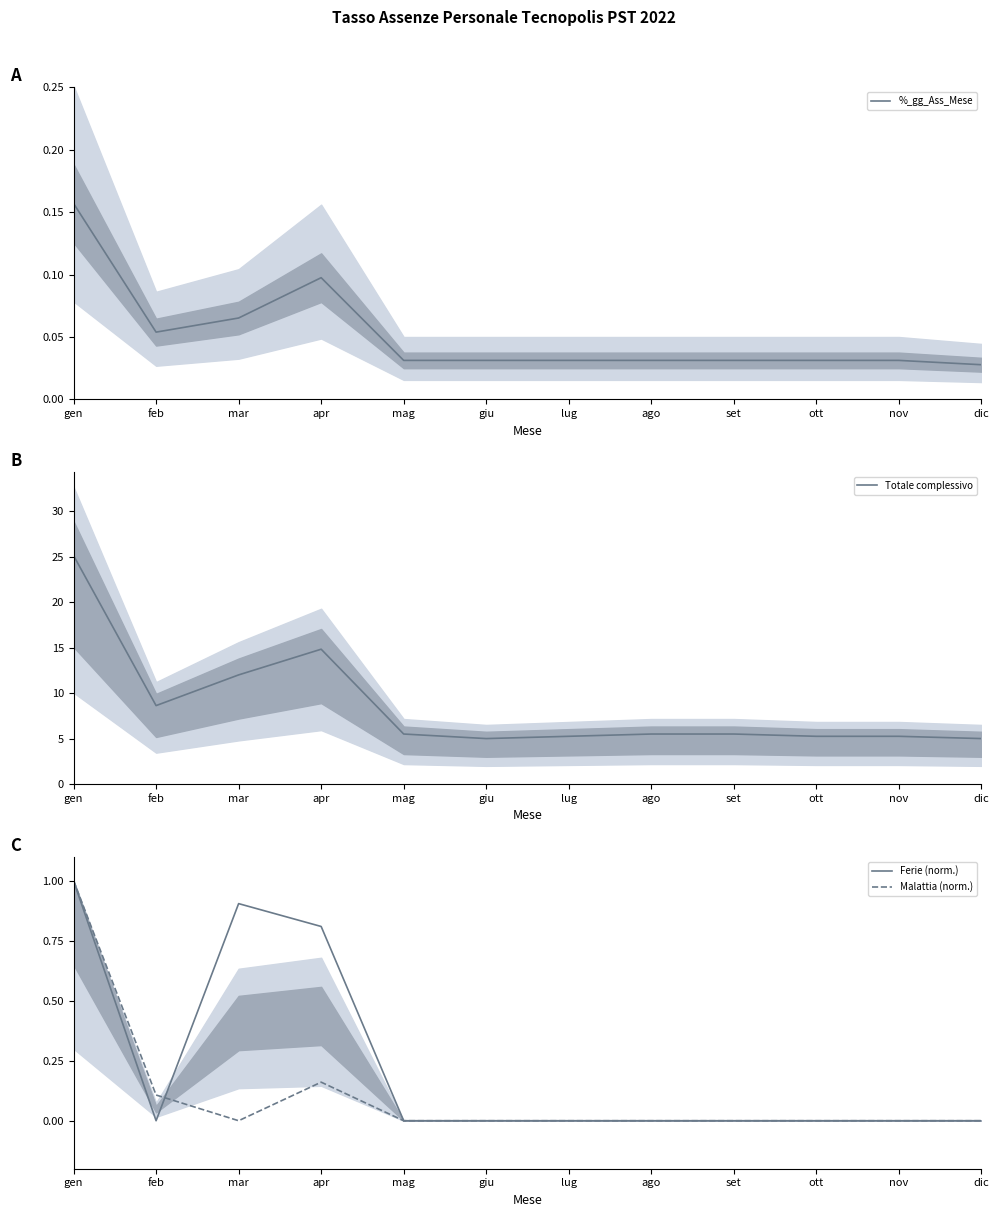

Is it true that Totale complessivo equals 5.2 at ott?

True